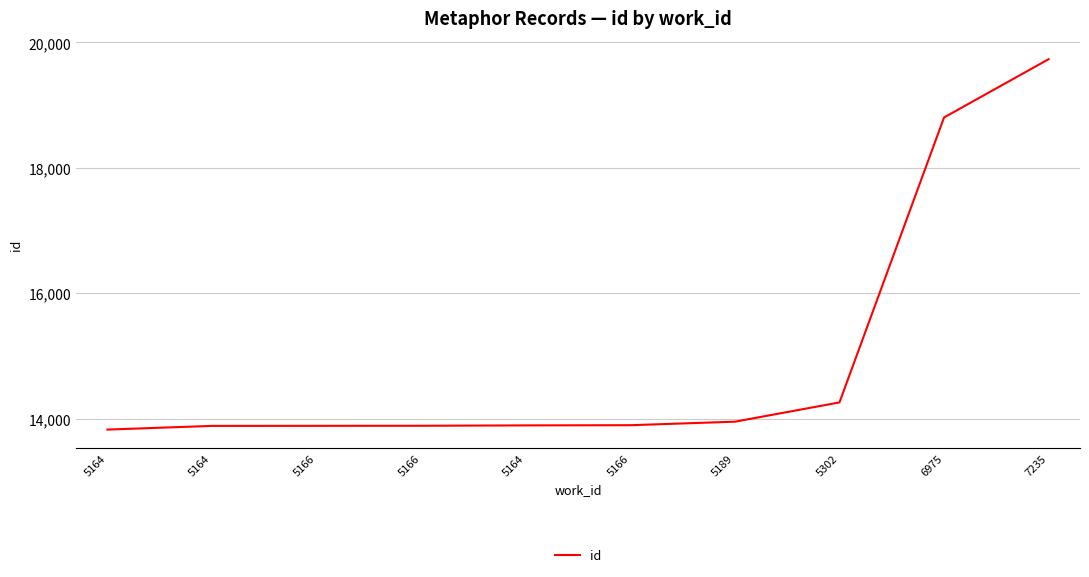

Does the chart display data point markers on the line(s)?

No